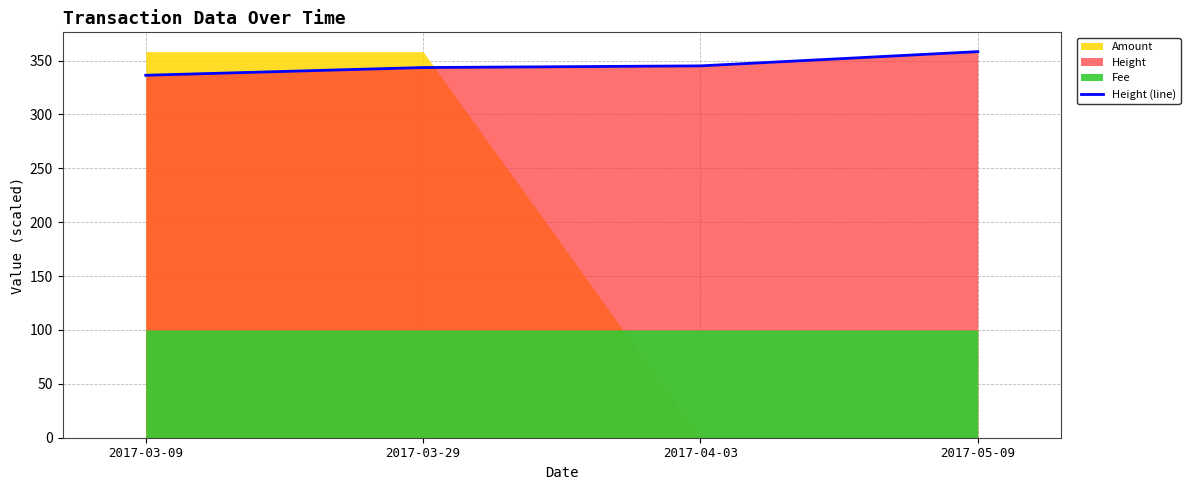

Rank the categories by value from lowest to highest.

2017-03-09, 2017-03-29, 2017-04-03, 2017-05-09